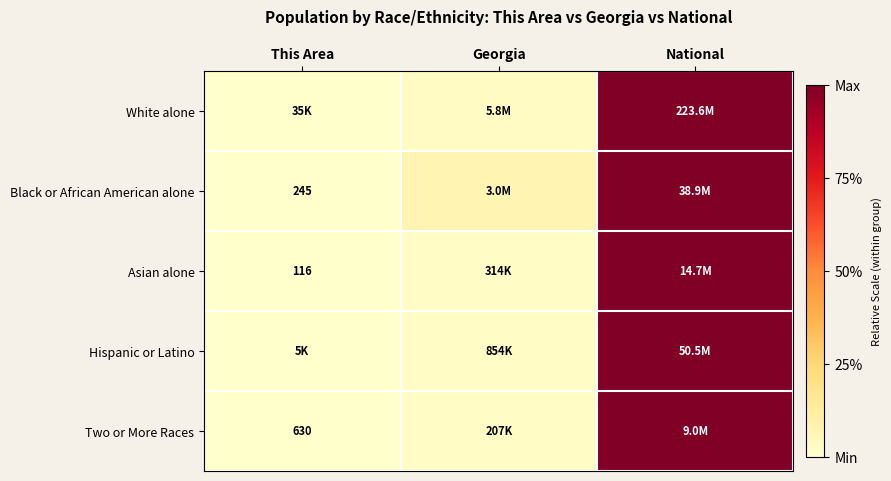

At how many categories does at least one series exceed 0?

2